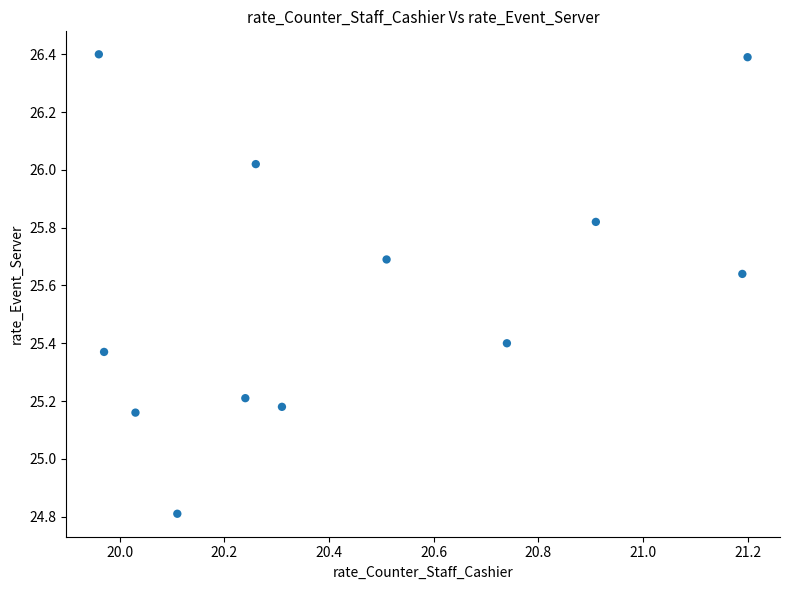

What is the range of Y values (max minus min)?

1.6